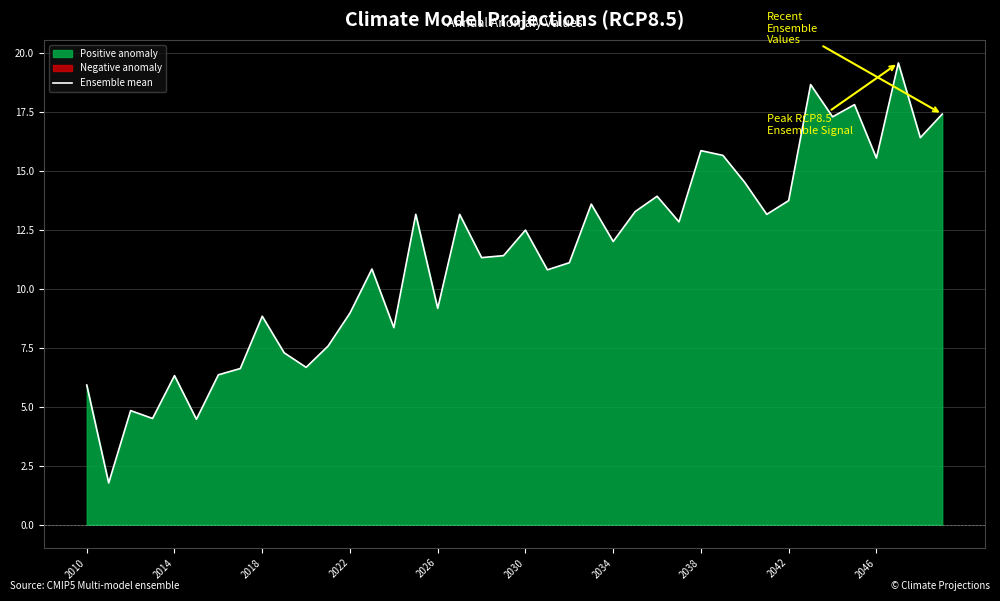

Reading left to right, list all the values displayed in this chart.

5.9	1.8	4.8	4.5	6.3	4.5	6.4	6.6	8.8	7.3	6.7	7.6	9.0	10.8	8.3	13.1	9.2	13.1	11.3	11.4	12.5	10.8	11.1	13.6	12.0	13.3	13.9	12.8	15.8	15.7	14.5	13.2	13.7	18.6	17.3	17.8	15.5	19.6	16.4	17.4